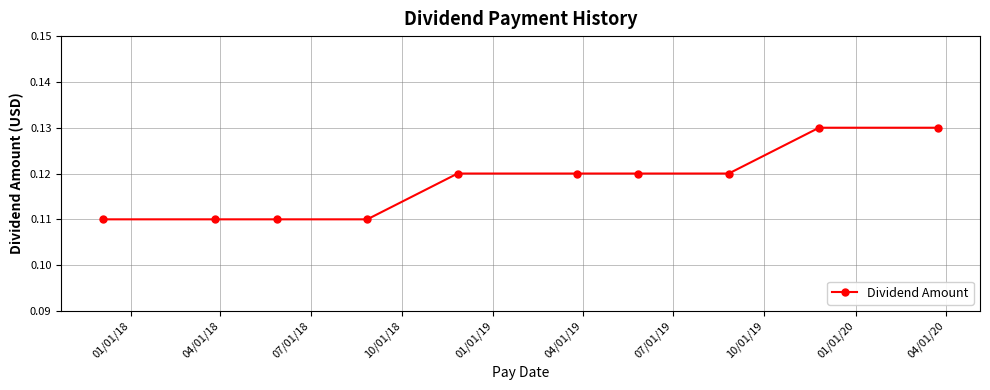

What is the sum of all values?

1.2